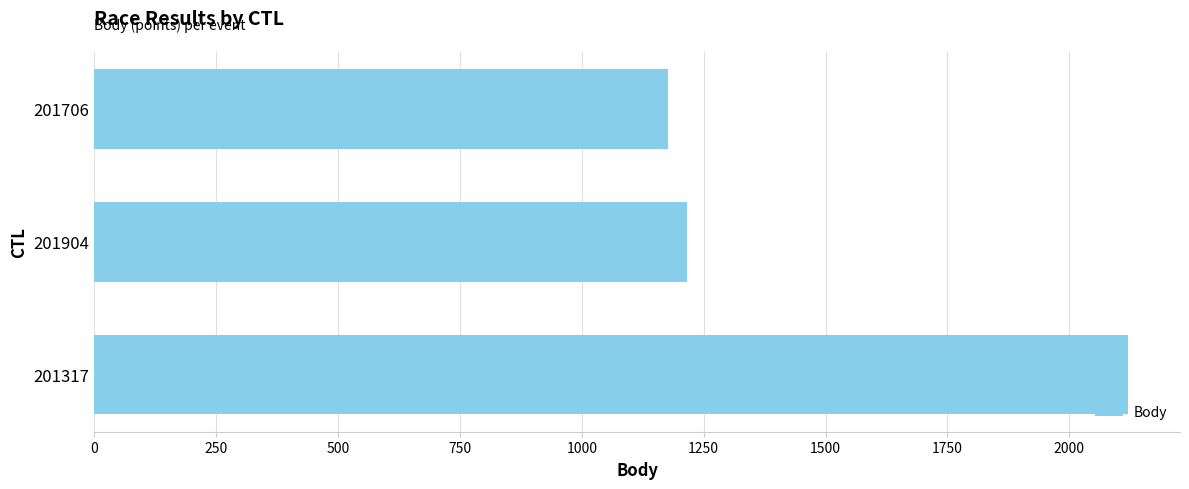

The value at 201317 is 2885. True or false?

False